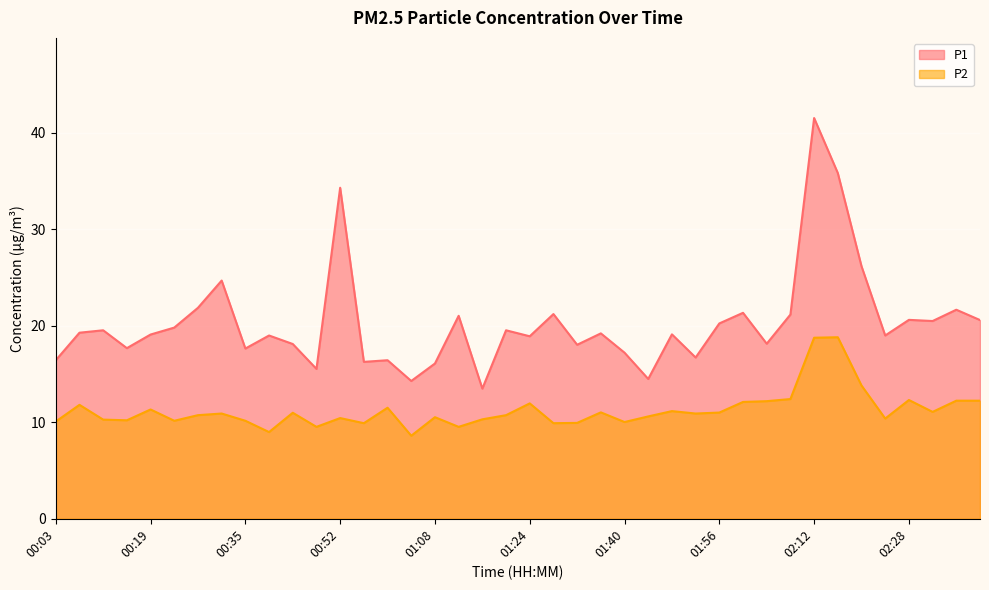

What is the total value across all series at 00:07?

31.1